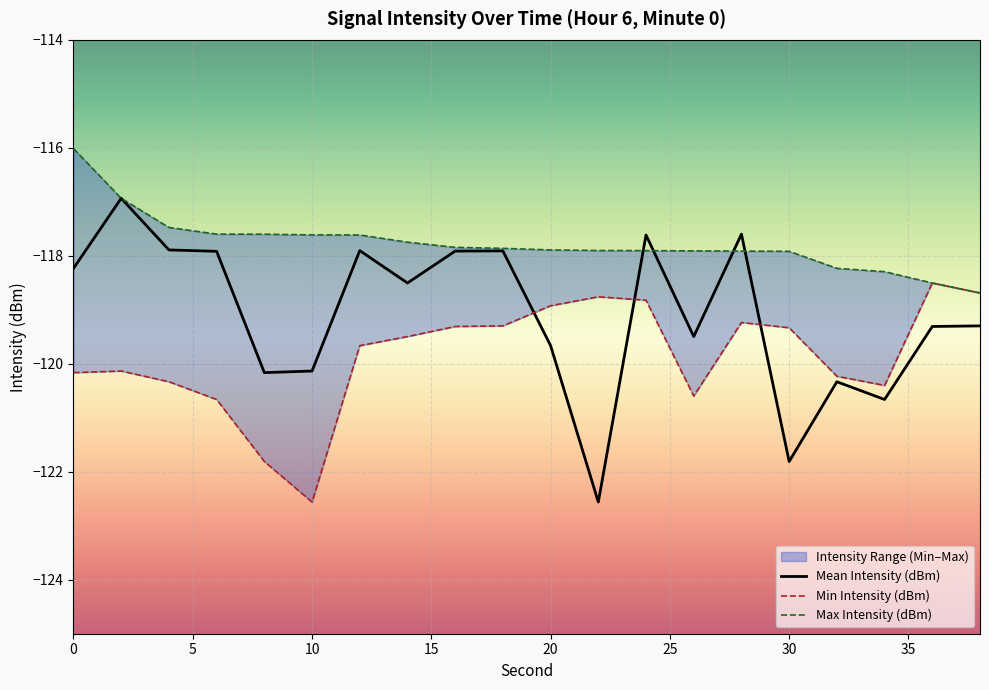

Where does the Min Intensity (dBm) series first go above -119?

20